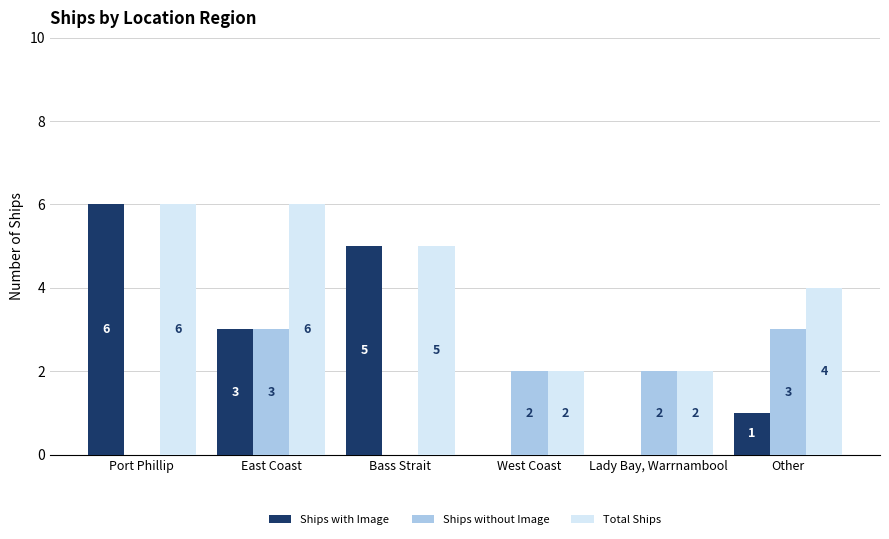

What is the maximum value shown in the chart?

6